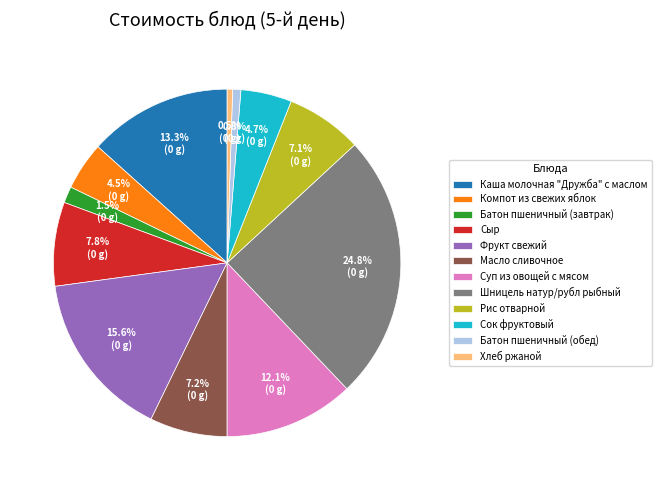

To the nearest percent, what percentage of the pie is Рис отварной?

7%